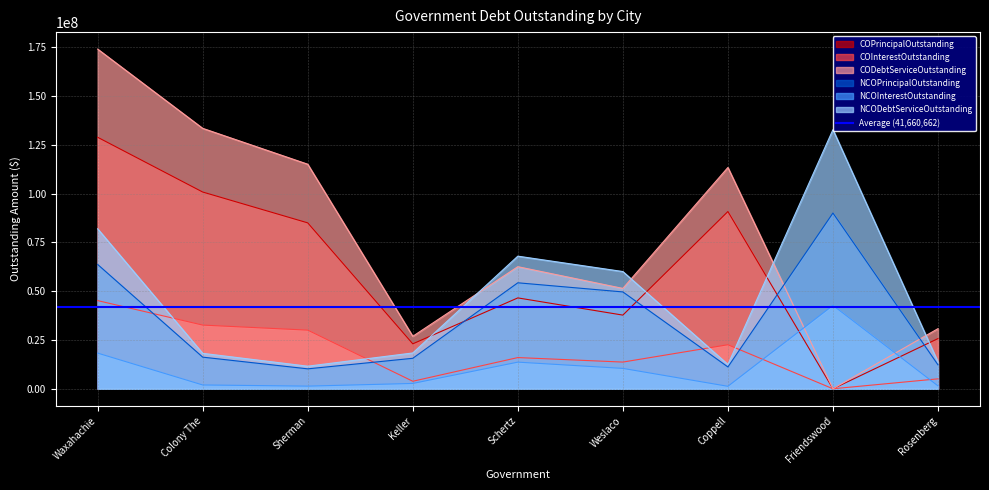

Does the chart display data point markers on the line(s)?

No